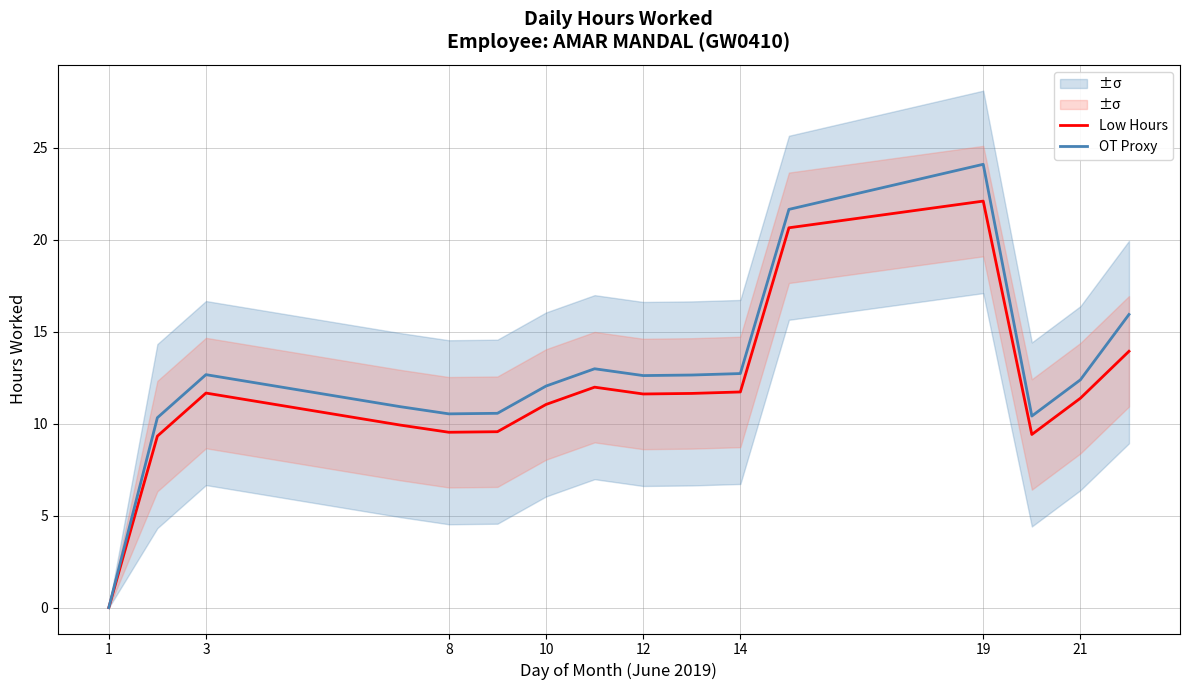

Which series has the largest range (max minus min)?

OT Proxy